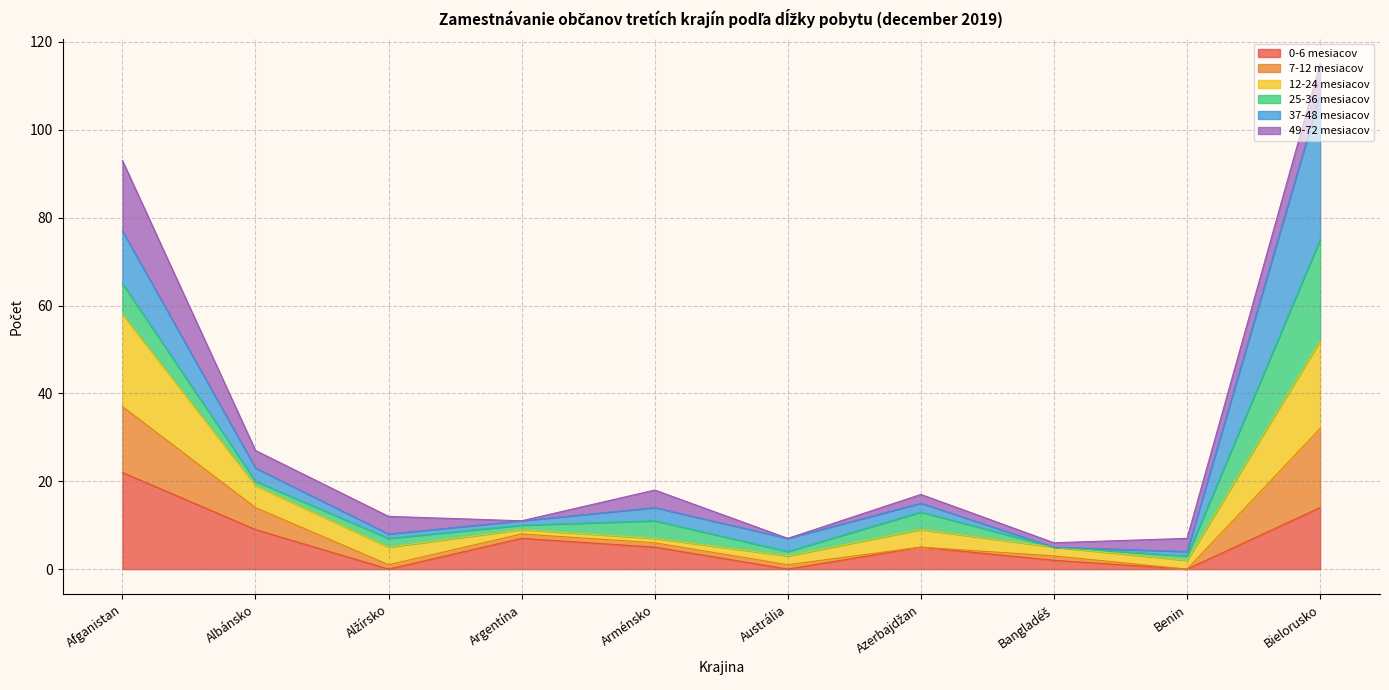

True or false: 12-24 mesiacov and 7-12 mesiacov cross at least once.

False